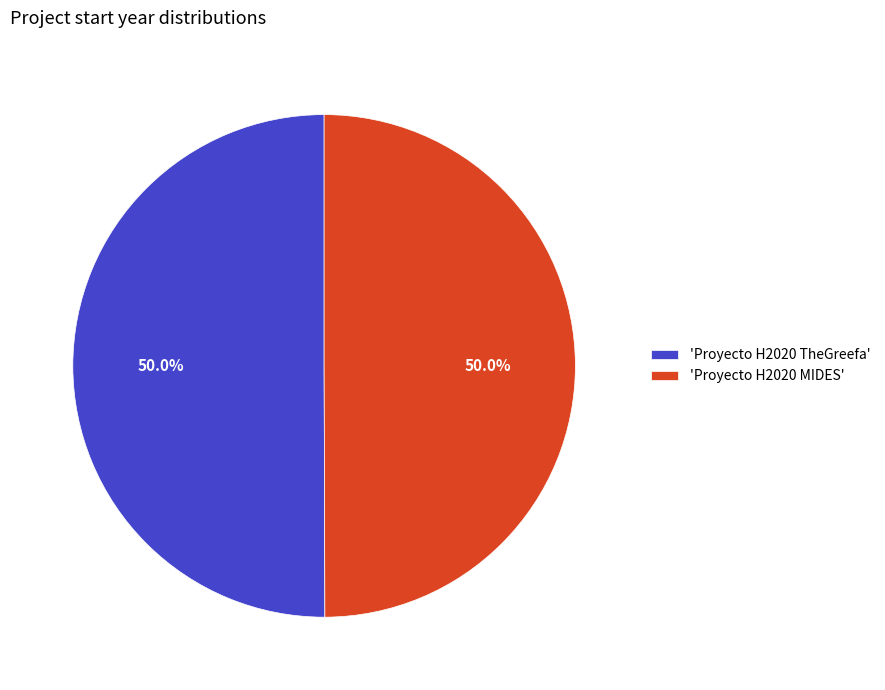

Combined, do 'Proyecto H2020 MIDES' and 'Proyecto H2020 TheGreefa' account for over 50%?

Yes